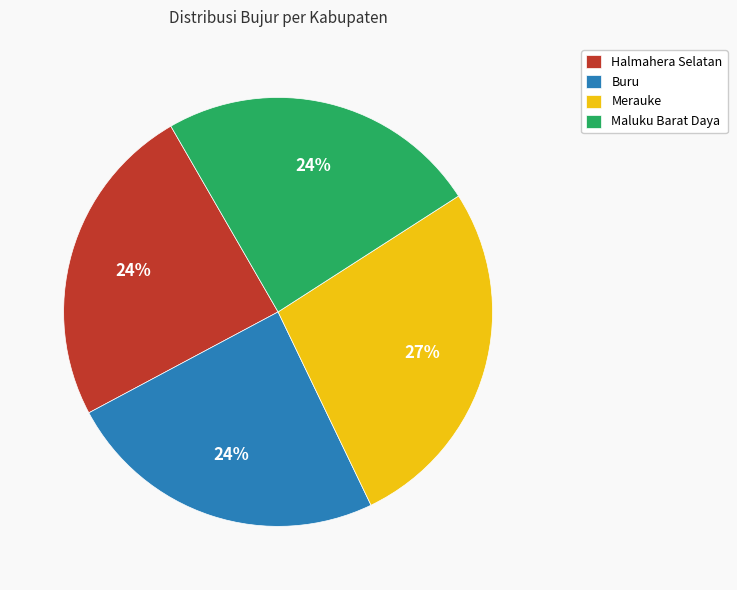

Count the number of slices in the pie.

4